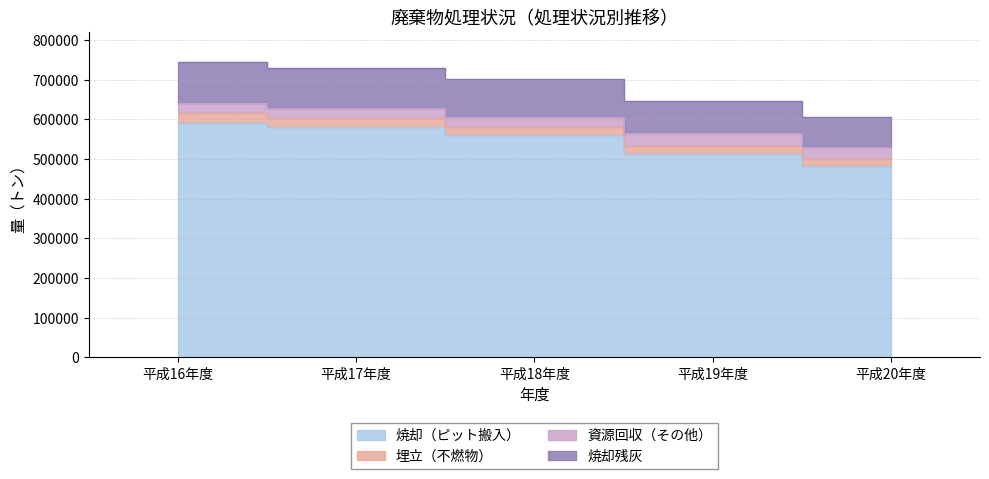

True or false: 焼却残灰 has more than 1 interior local peaks.

False